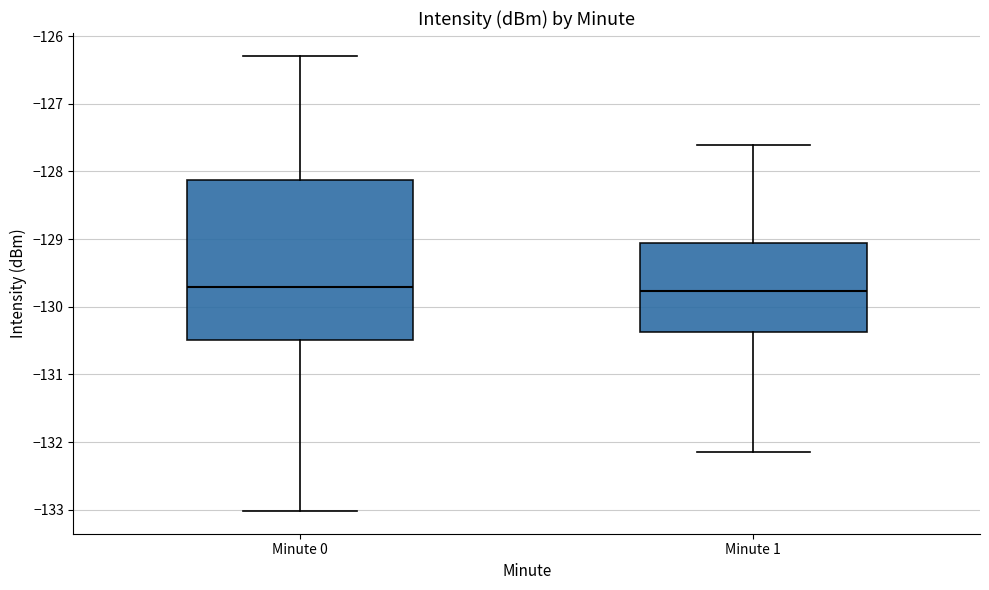

Comparing the boxes themselves (not the whiskers), which one is the tallest?

Minute 0